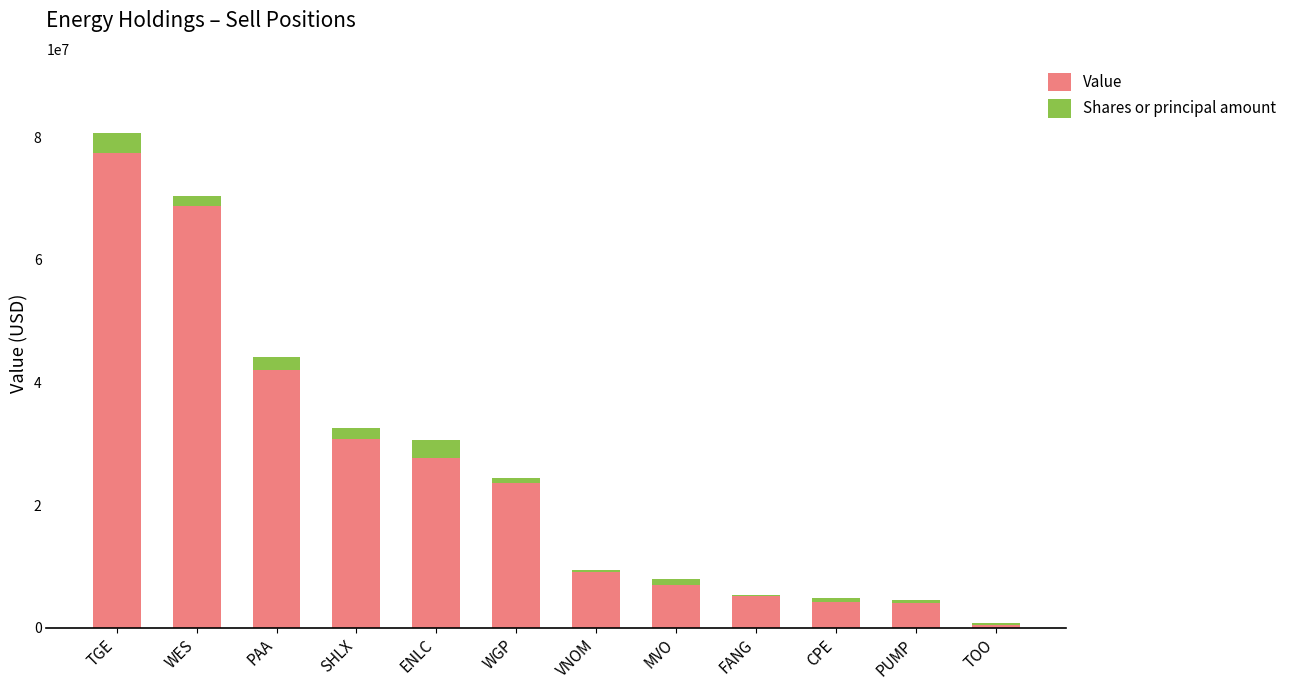

Where is Value nearest to the value 38988000?

PAA